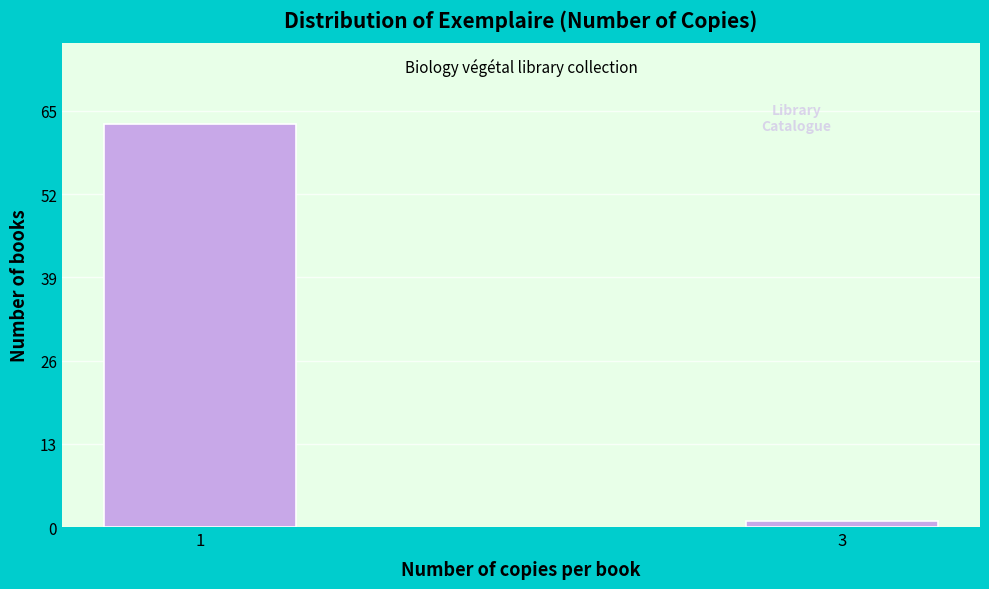

Reading right to left, what are all the values shown in this chart?

1	63